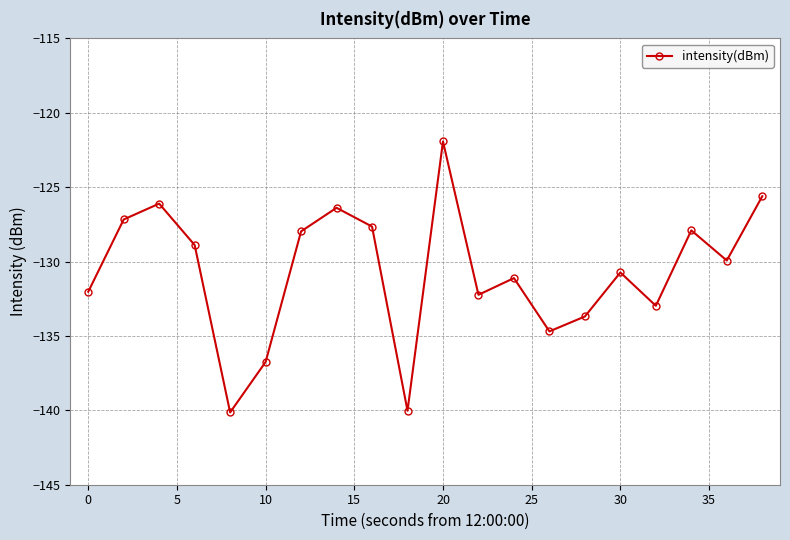

How many points are lower than both their immediate neighbors (excluding endpoints)?

6